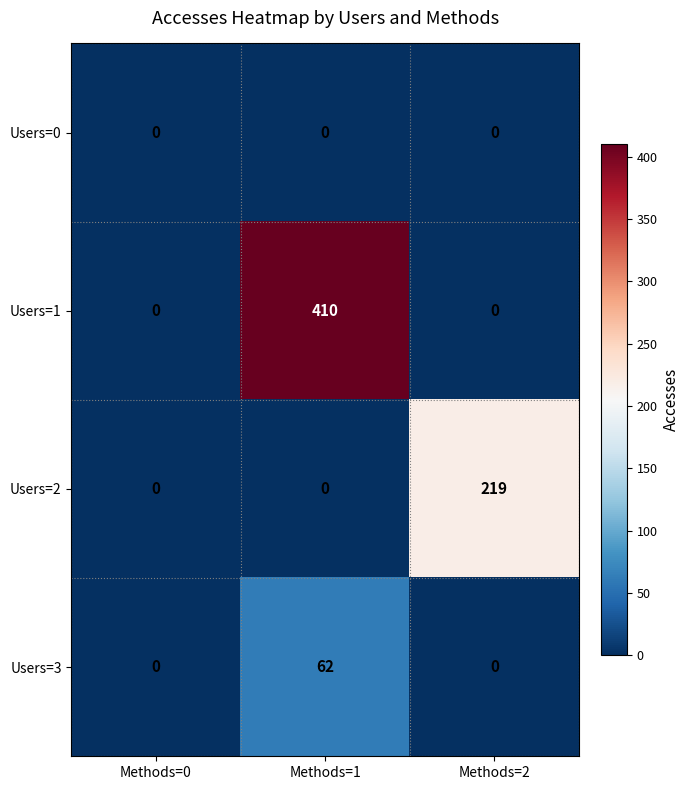

What is the maximum value shown in the chart?

410